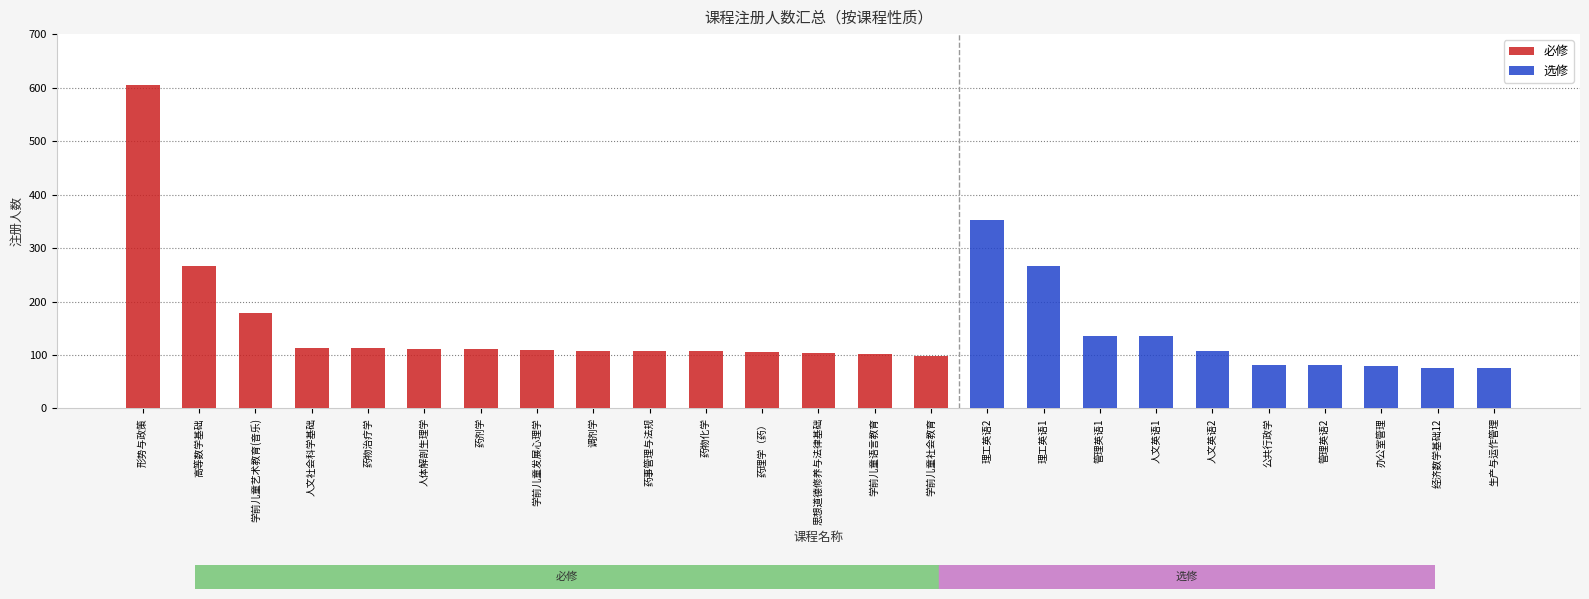

The value of 选修 at 经济数学基础12 is 76. True or false?

True